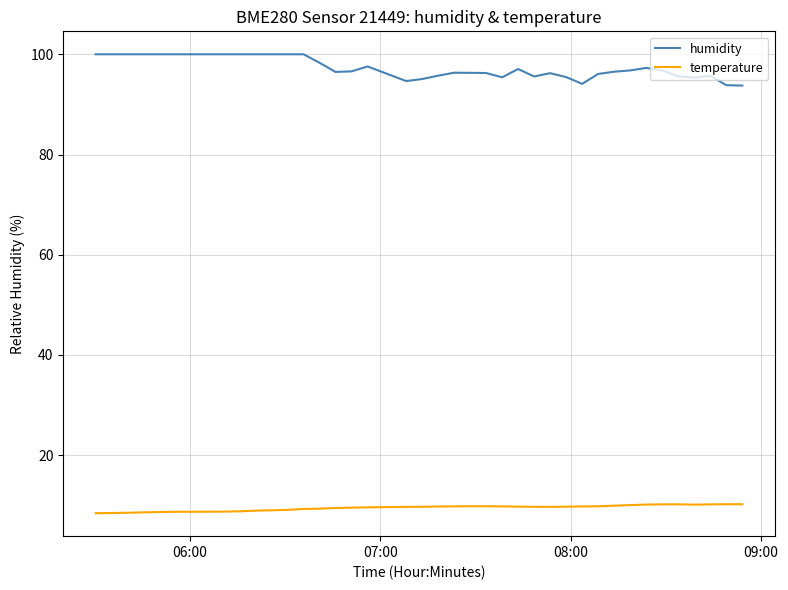

What is the difference between the maximum and minimum values in the humidity series?

6.2